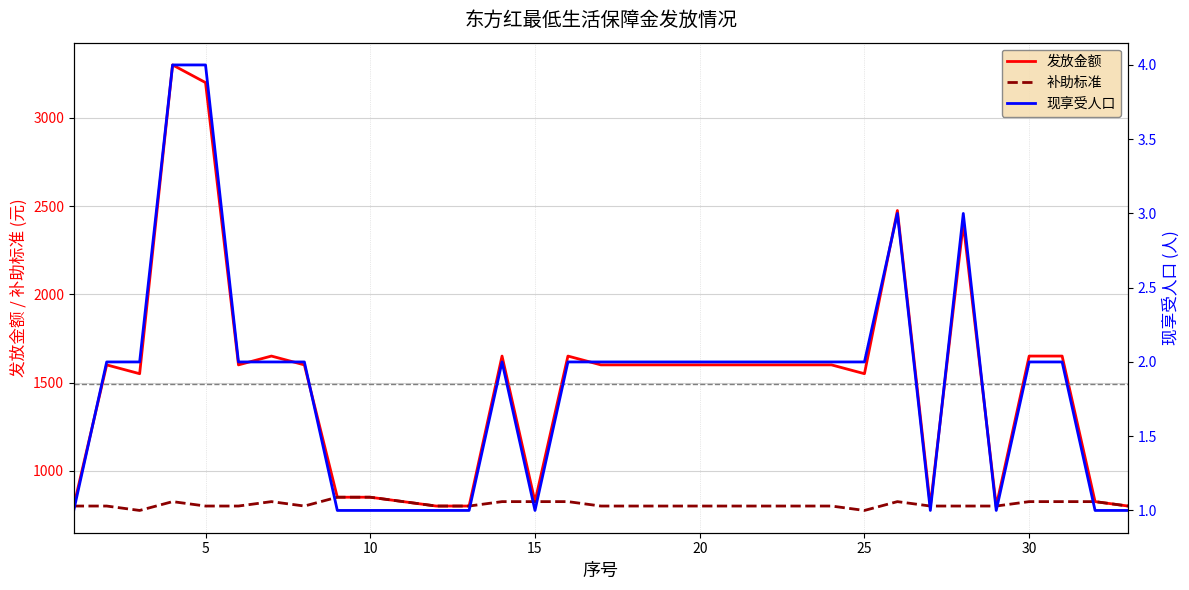

What is the maximum value for 发放金额?

3300